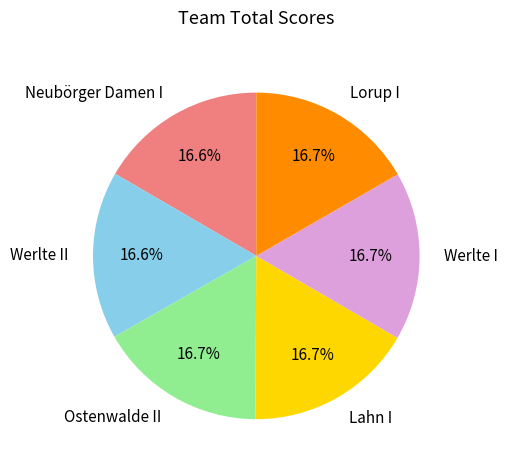

Approximately how many times larger is the value at Neubörger Damen I compared to Lorup I?

1.0